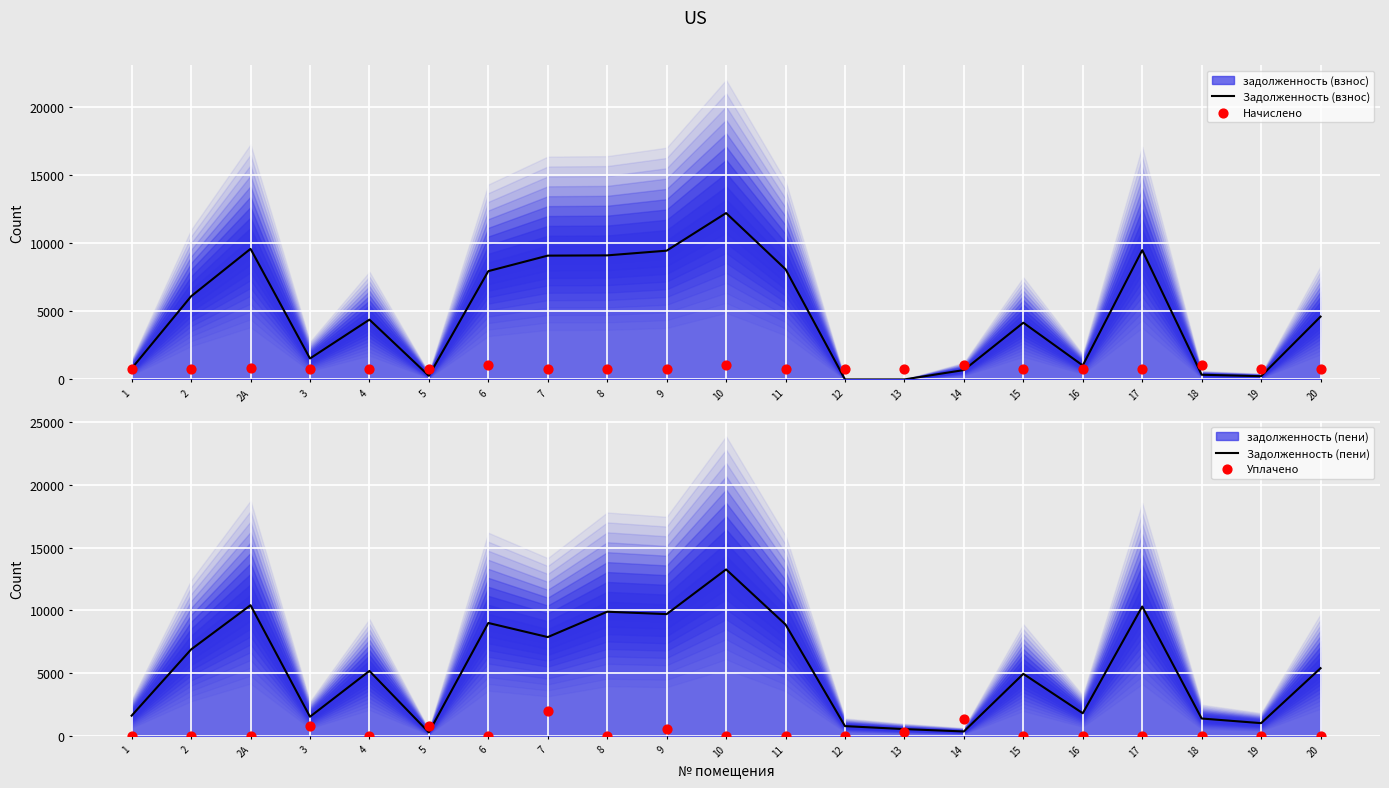

Which series reaches the maximum Y coordinate?

Задолженность (пени)